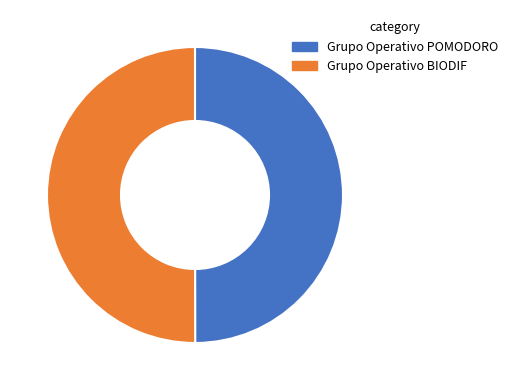

Combined, do Grupo Operativo POMODORO and Grupo Operativo BIODIF account for over 50%?

Yes